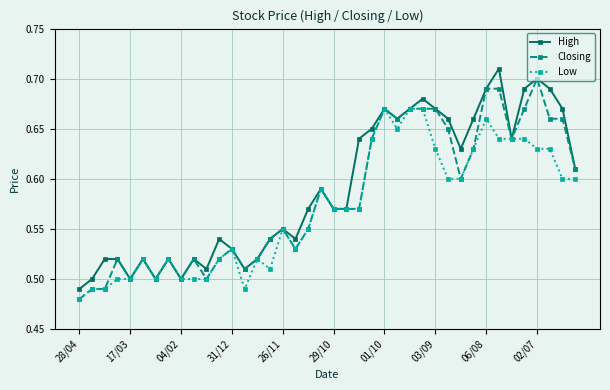

True or false: High has more than 0 points higher than both neighbors.

True